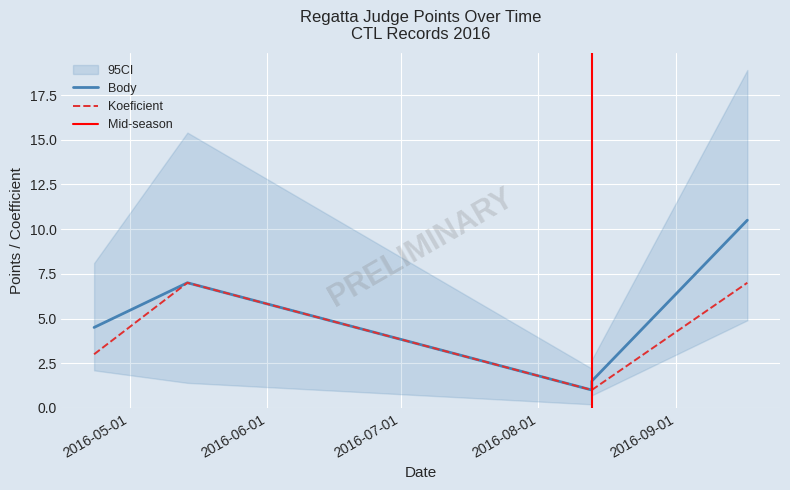

At which category is the sum across all series the highest?

2016-09-17